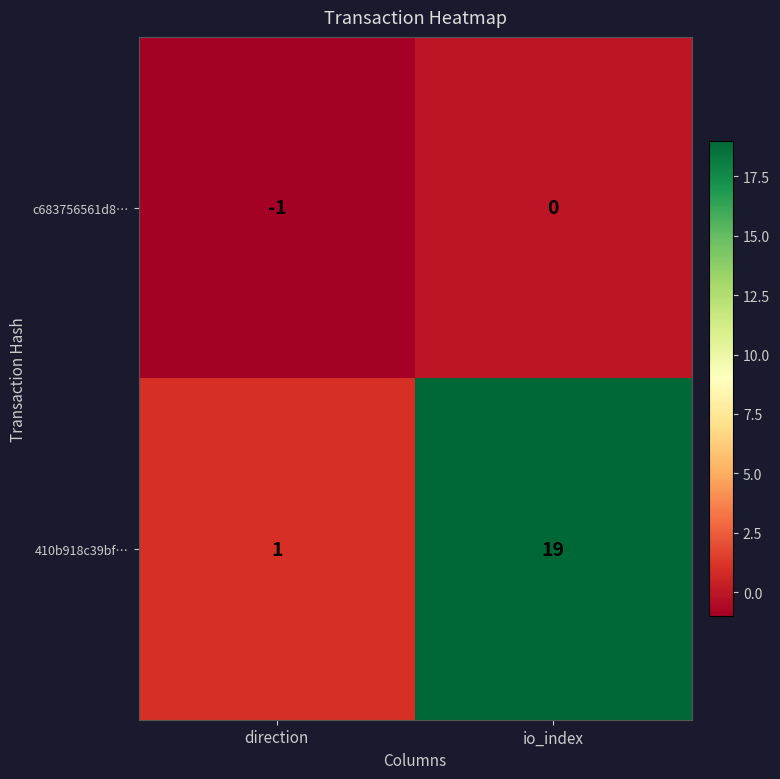

How many negative values does the c683756561d8… series have?

1